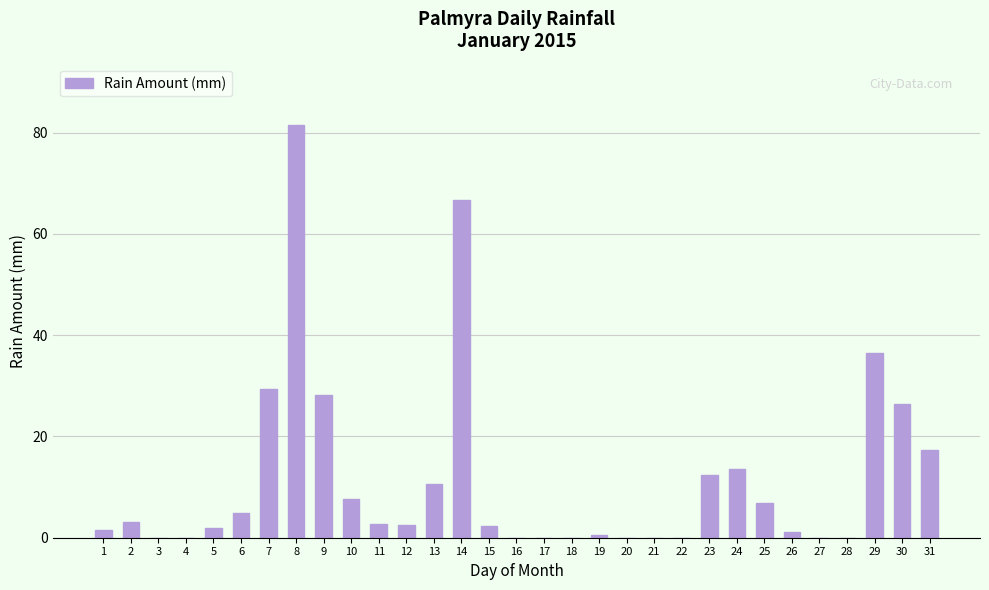

What is the change in value from 15 to 26?

-1.2